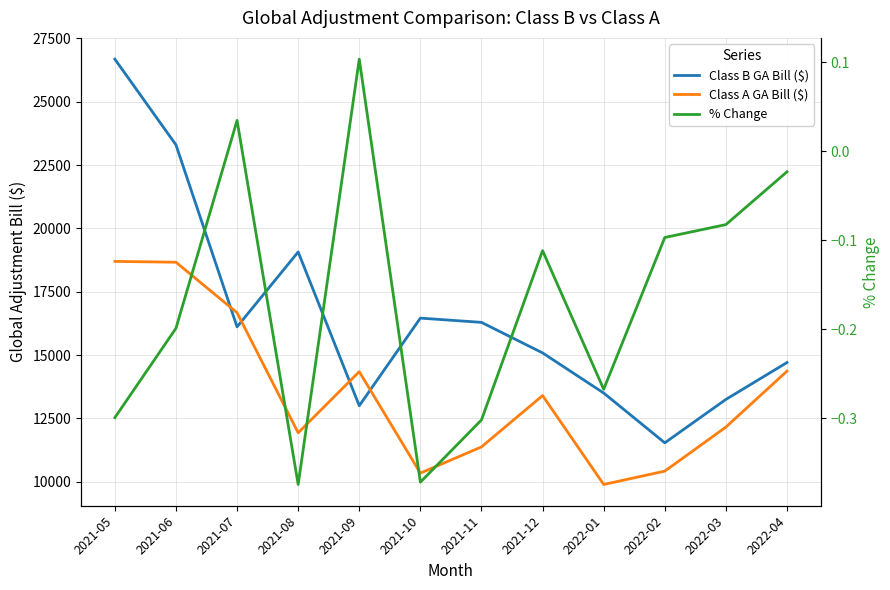

Where does the % Change series first go above 0?

2021-07